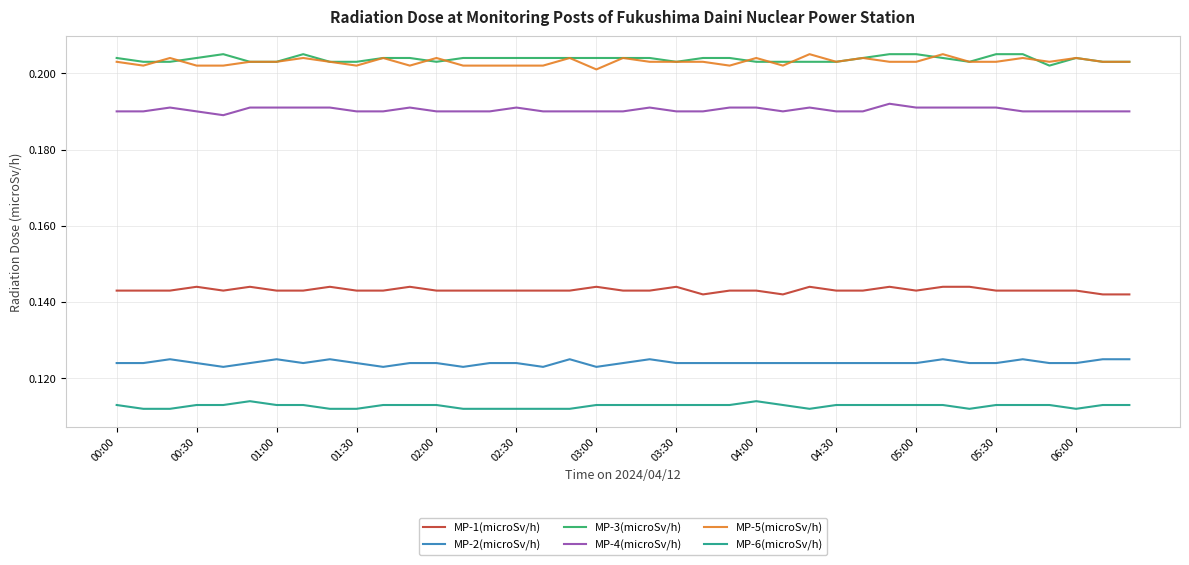

True or false: MP-2(microSv/h) and MP-4(microSv/h) intersect in this chart.

False